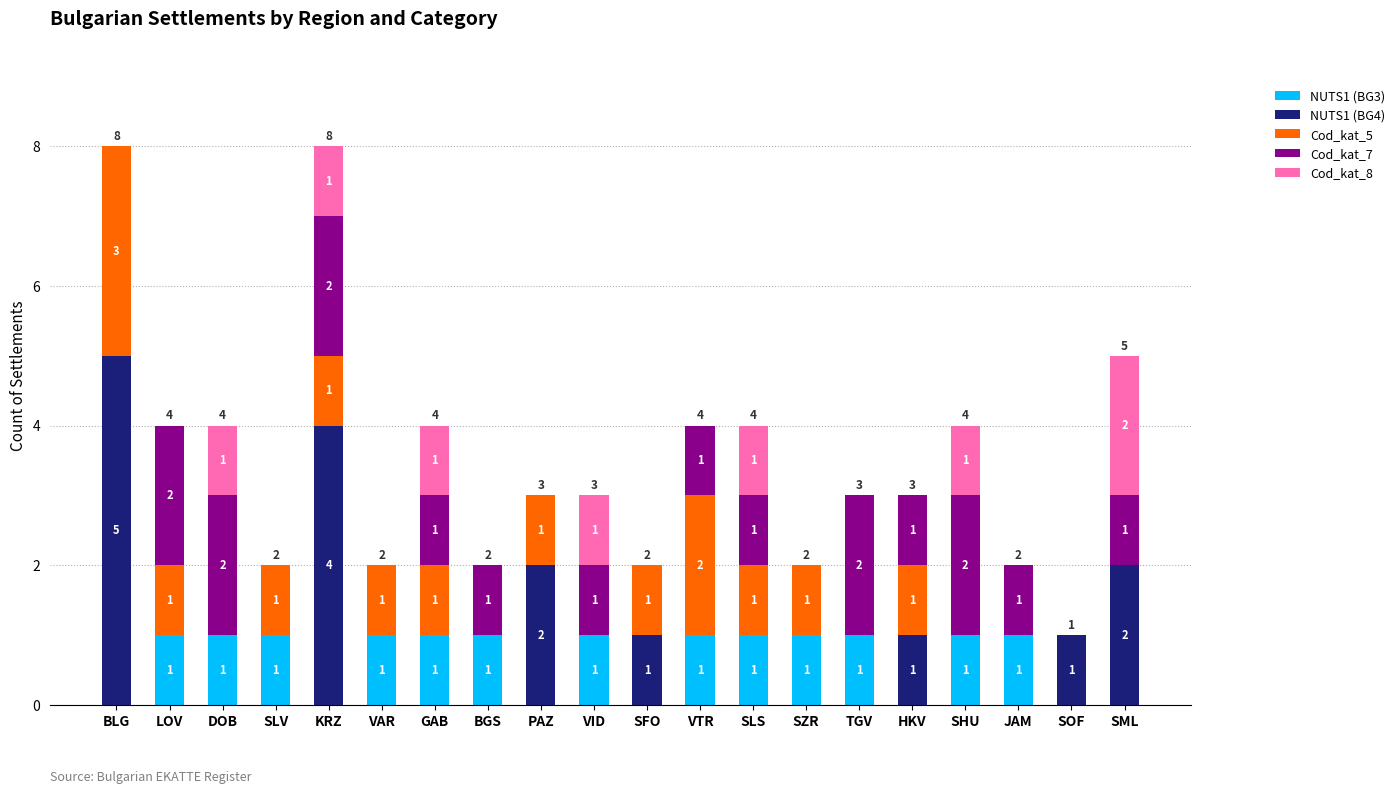

Reading left to right, transcribe the values for NUTS1 (BG3).

BLG=0	LOV=1	DOB=1	SLV=1	KRZ=0	VAR=1	GAB=1	BGS=1	PAZ=0	VID=1	SFO=0	VTR=1	SLS=1	SZR=1	TGV=1	HKV=0	SHU=1	JAM=1	SOF=0	SML=0